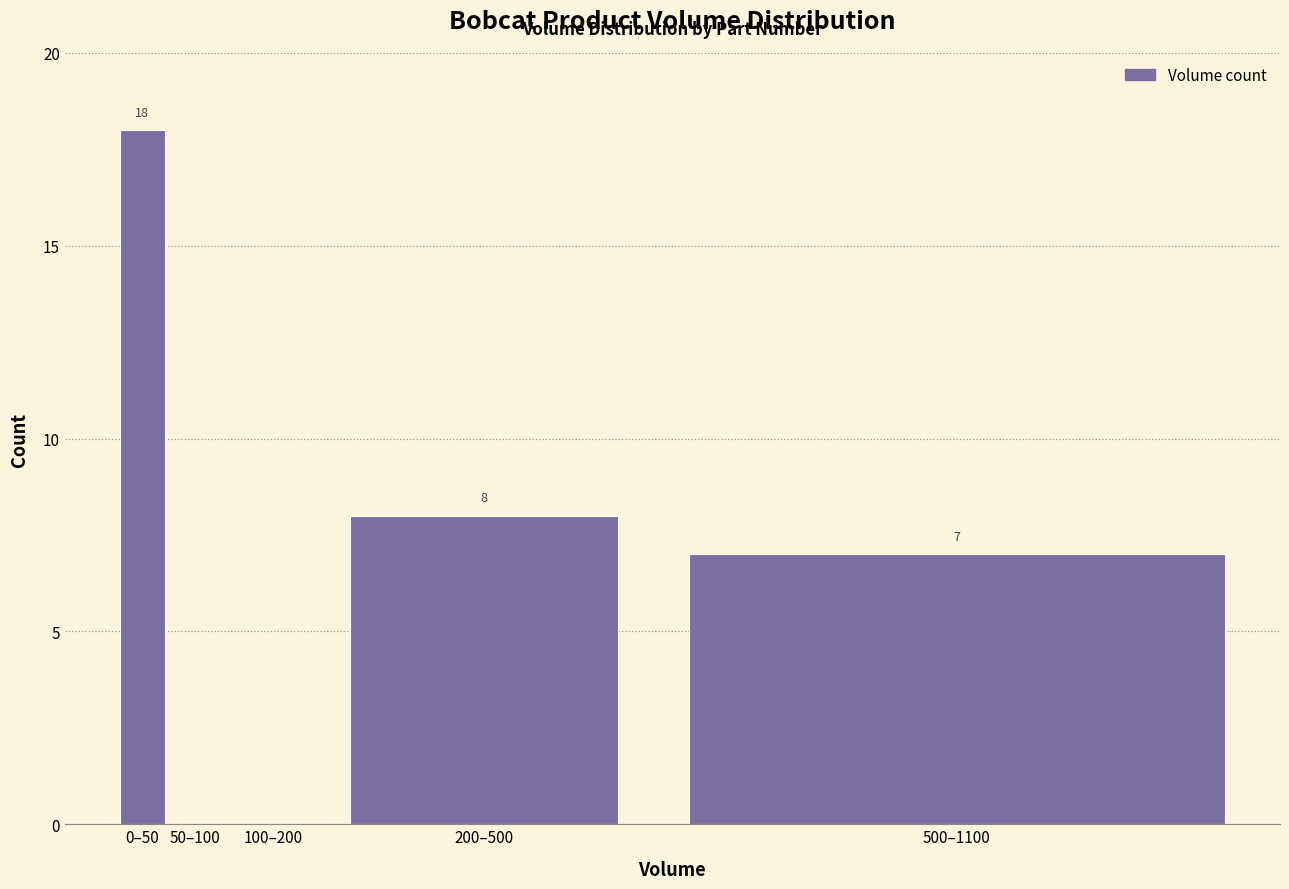

Reading left to right, extract all data points from this chart.

0–50=18	50–100=0	100–200=0	200–500=8	500–1100=7